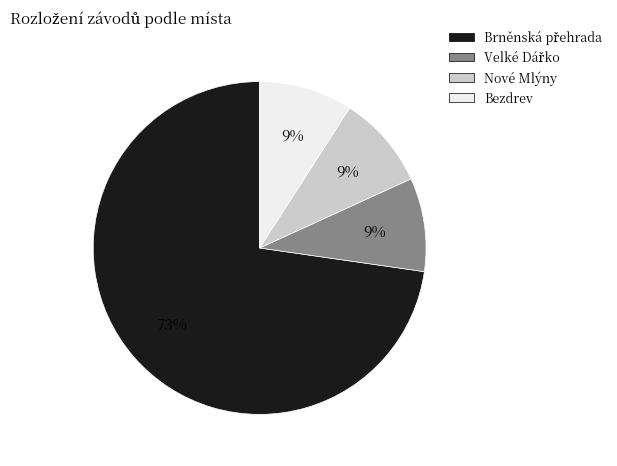

Does Bezdrev account for over 50% of the chart?

No